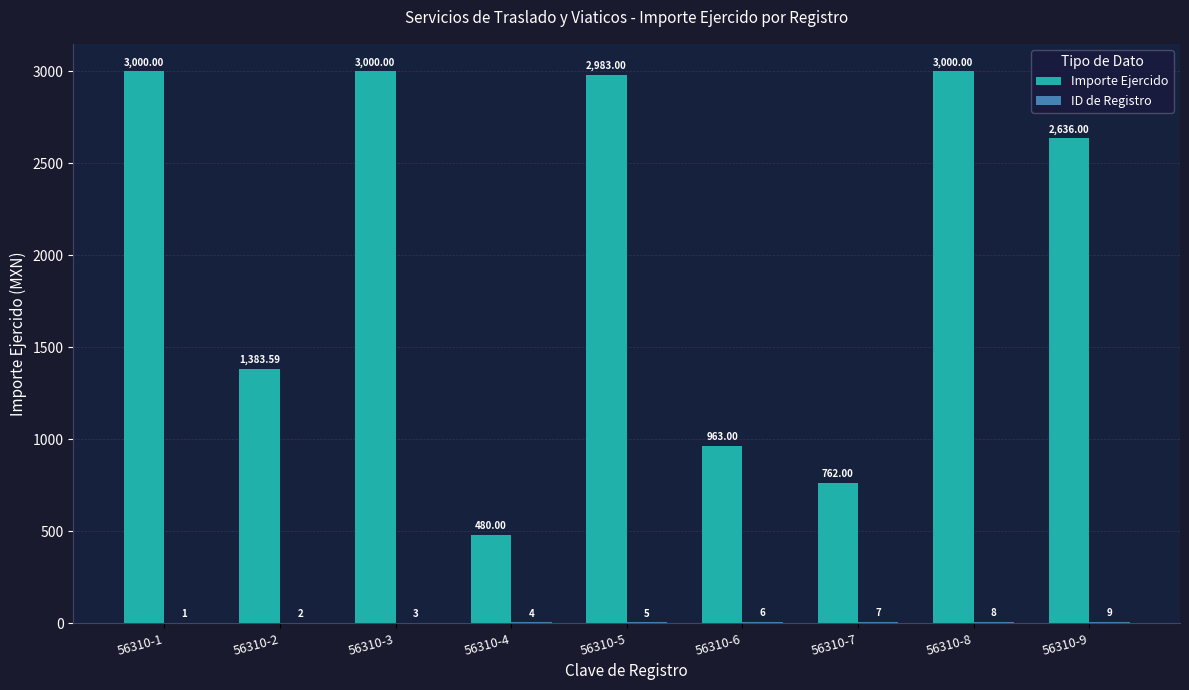

Between 56310-1 and 56310-4, which series saw the biggest shift?

Importe Ejercido